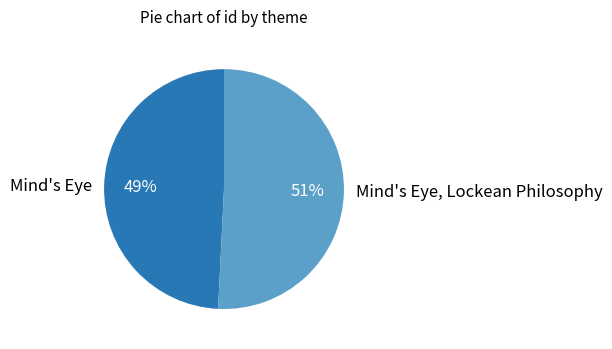

To the nearest percent, what is the difference between the Mind's Eye and Mind's Eye, Lockean Philosophy slice percentages?

2%